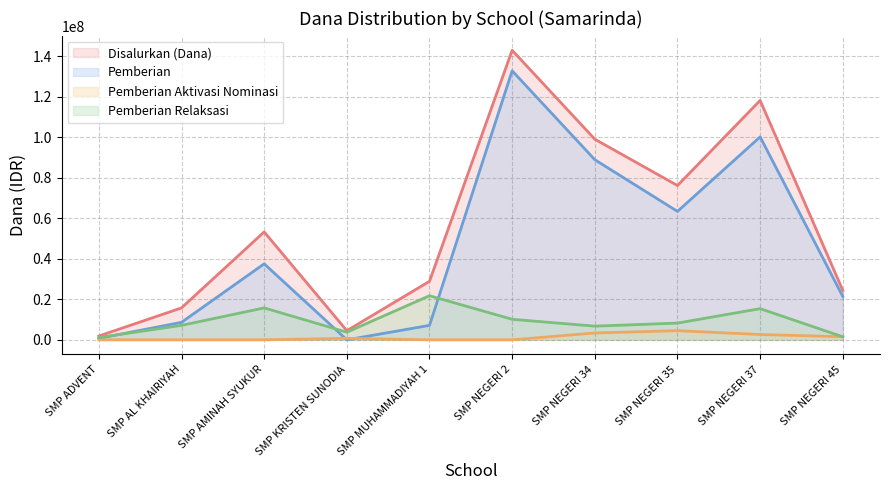

In Pemberian Relaksasi, how many points are higher than both neighbors (excluding endpoints)?

3